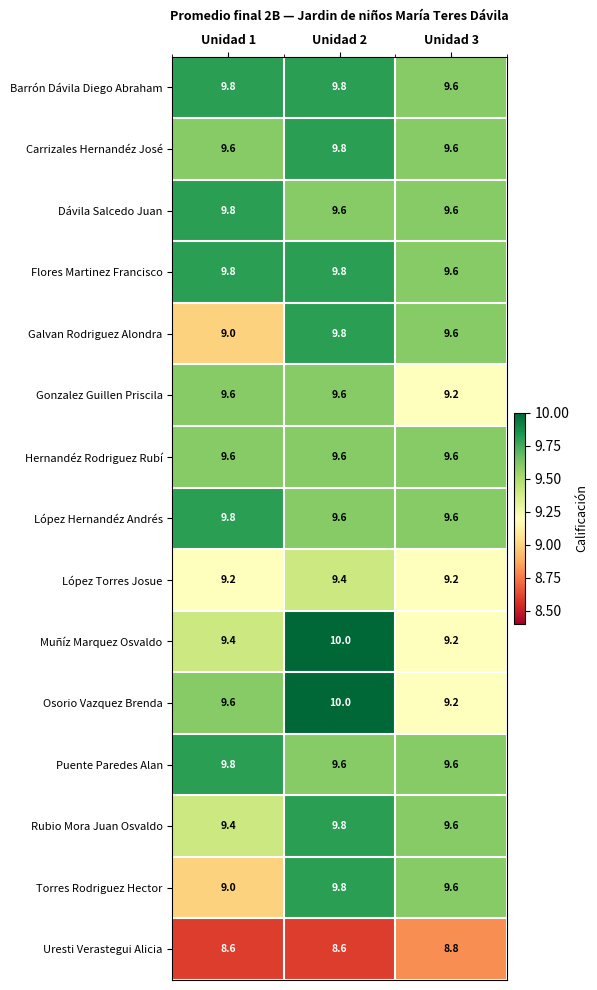

What is the sum of the López Hernandéz Andrés values at Unidad 2 and Unidad 1?

19.4